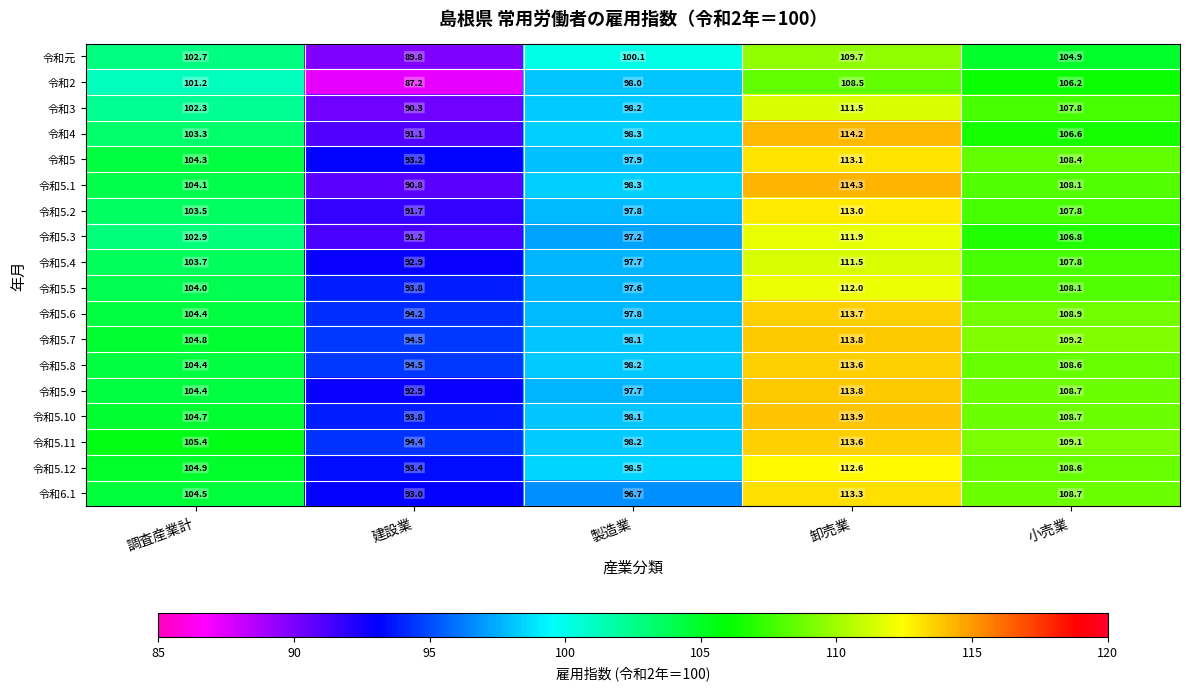

At which label does 令和5.12 reach its minimum?

建設業